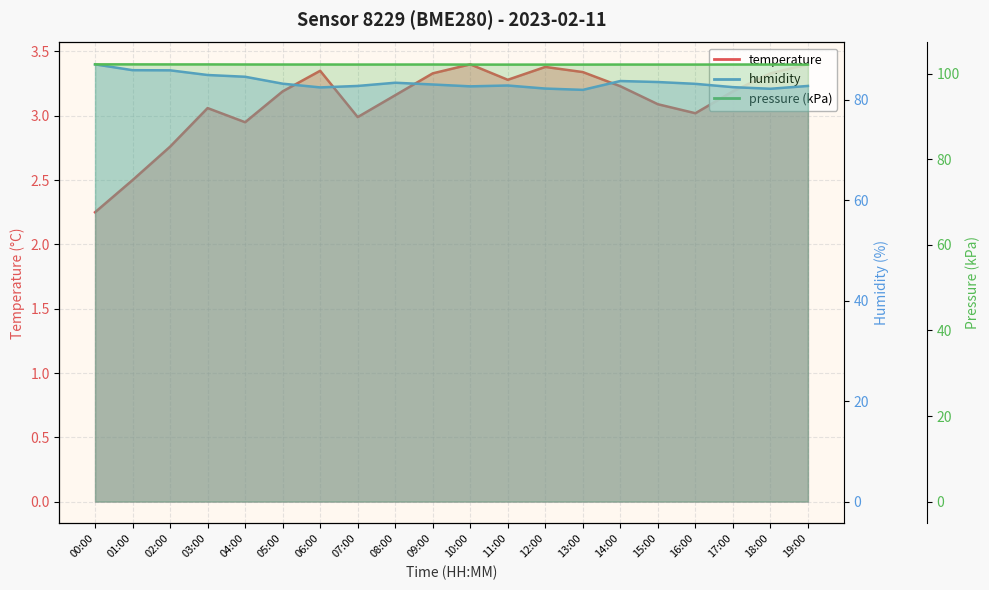

At which category is the sum across all series the highest?

00:00